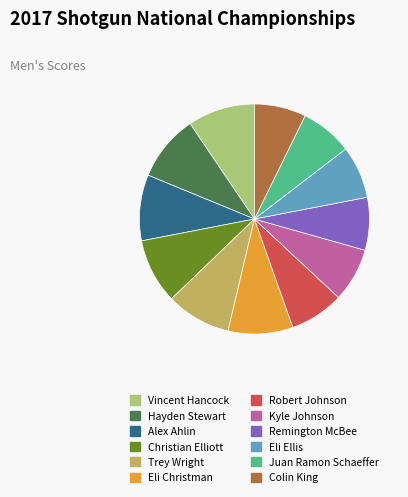

Approximately how many times larger is the value at Hayden Stewart compared to Remington McBee?

1.3